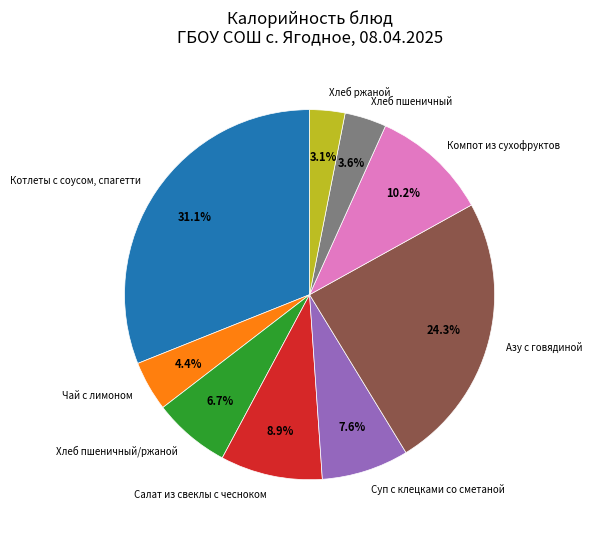

To the nearest percent, what is the difference between the Хлеб ржаной and Котлеты с соусом, спагетти slice percentages?

28%